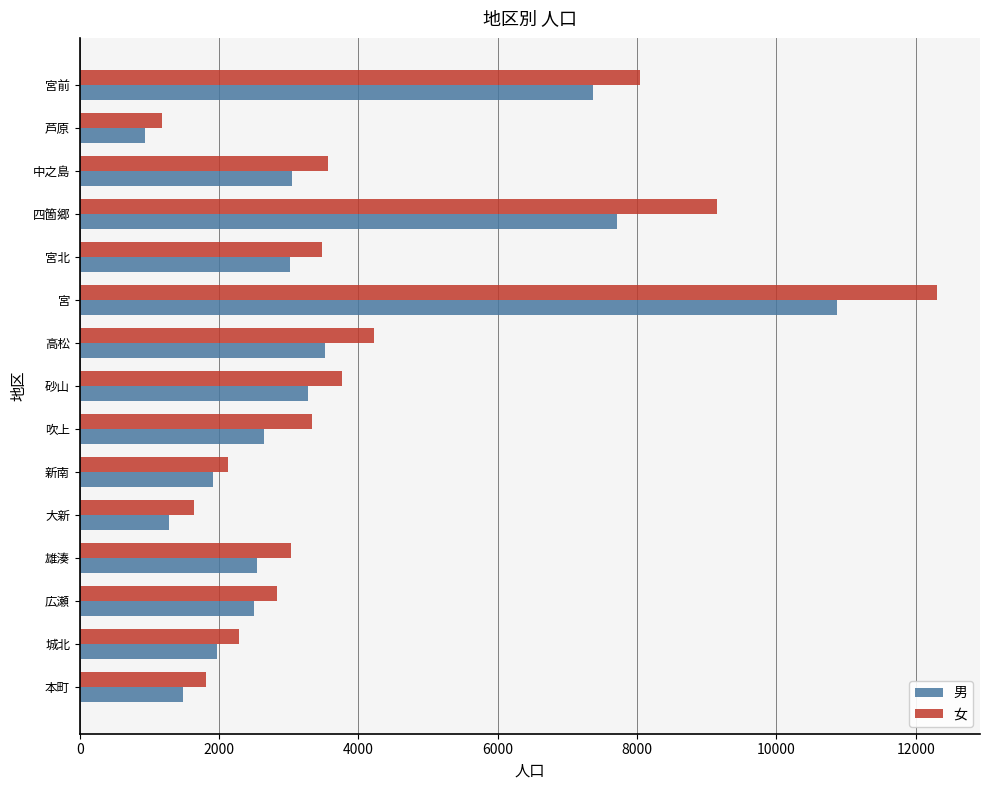

What is the maximum value for 女?

12307